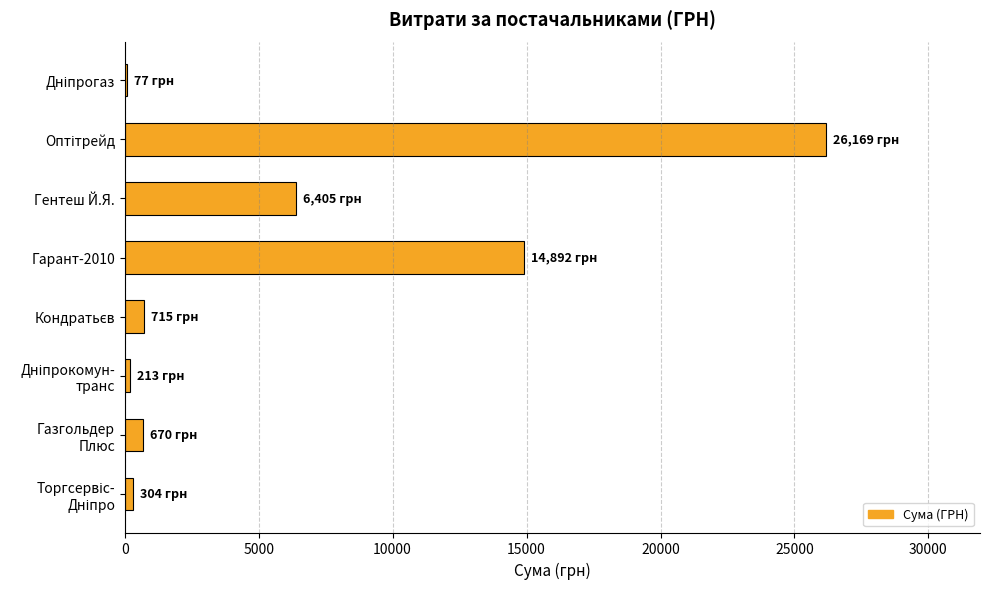

Where is the data nearest to the value 13123?

Гарант-2010